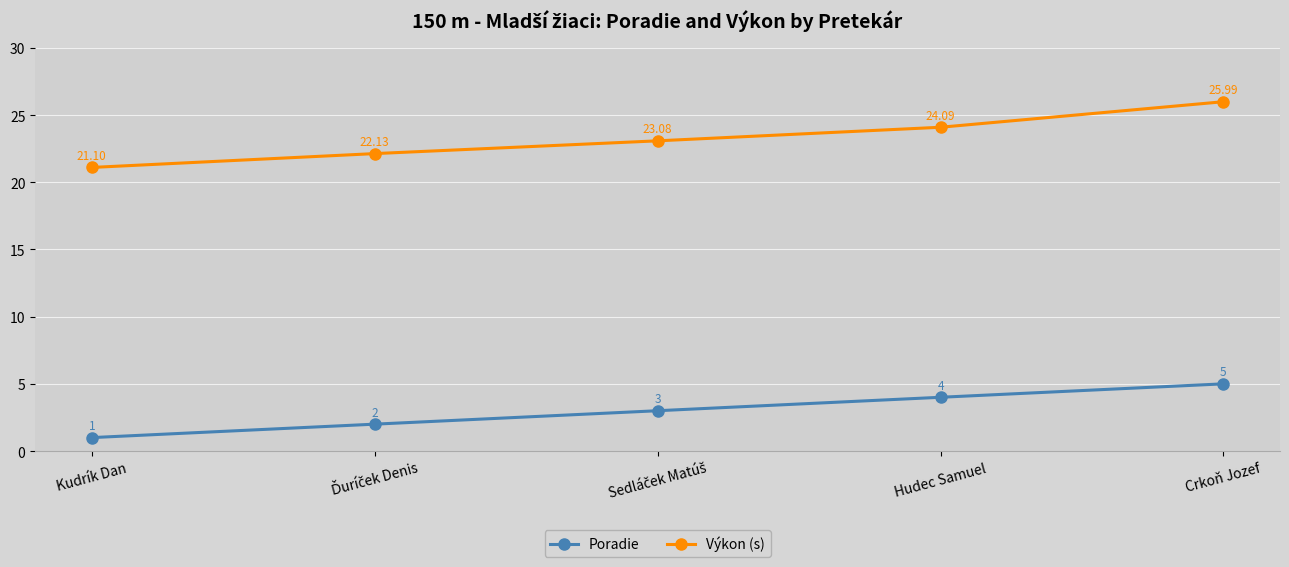

What is the sum of all Poradie values?

15.0